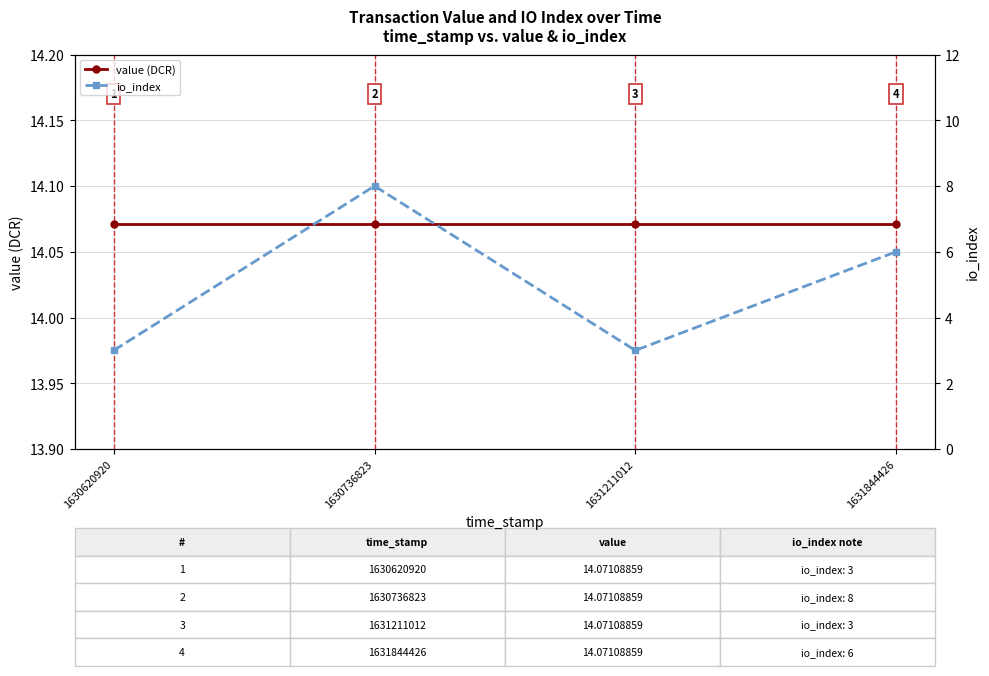

How many values in the io_index series are below 6?

2